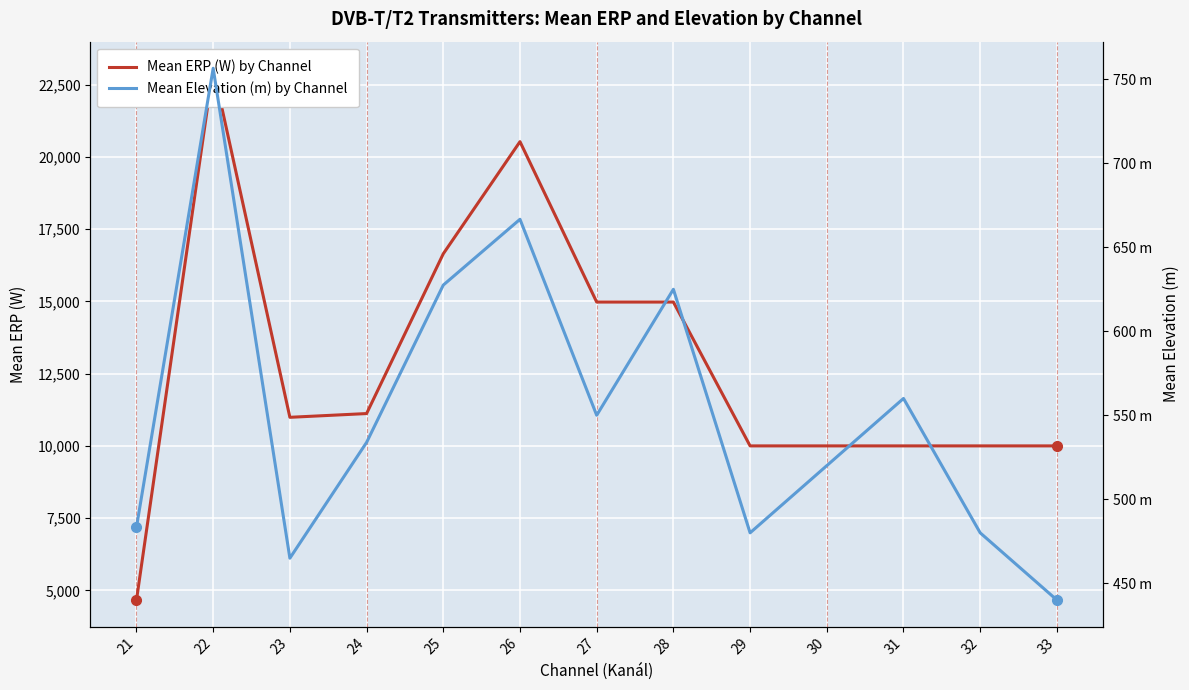

How many lines are shown in the chart?

2